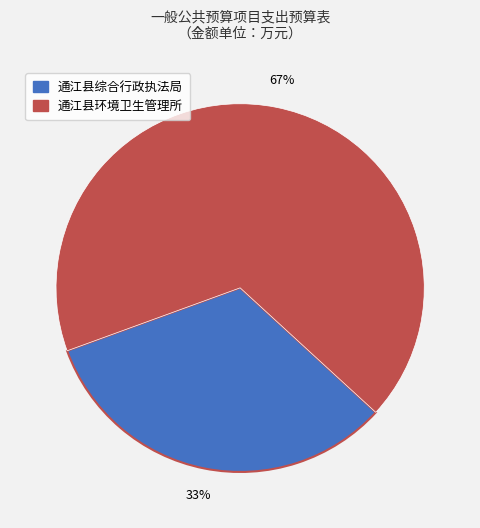

Which slice represents more than half of the pie?

通江县环境卫生管理所